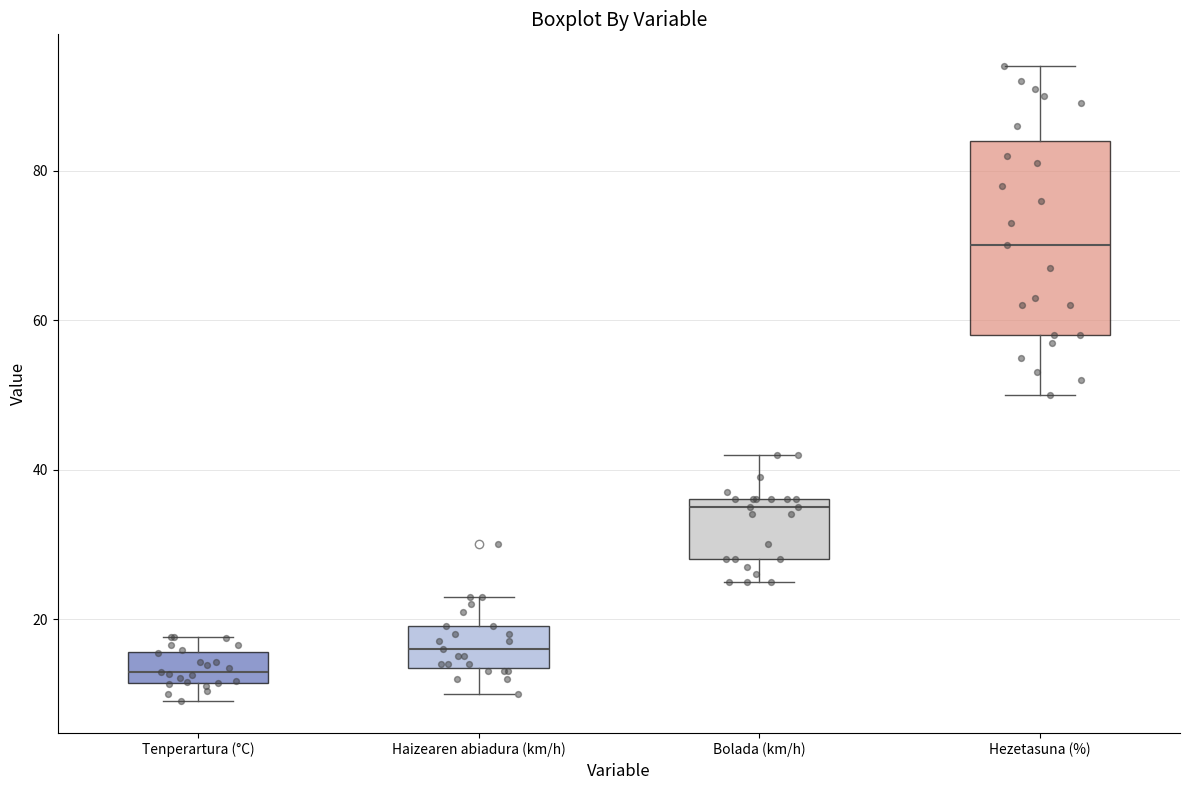

Comparing the boxes themselves (not the whiskers), which one is the tallest?

Hezetasuna (%)